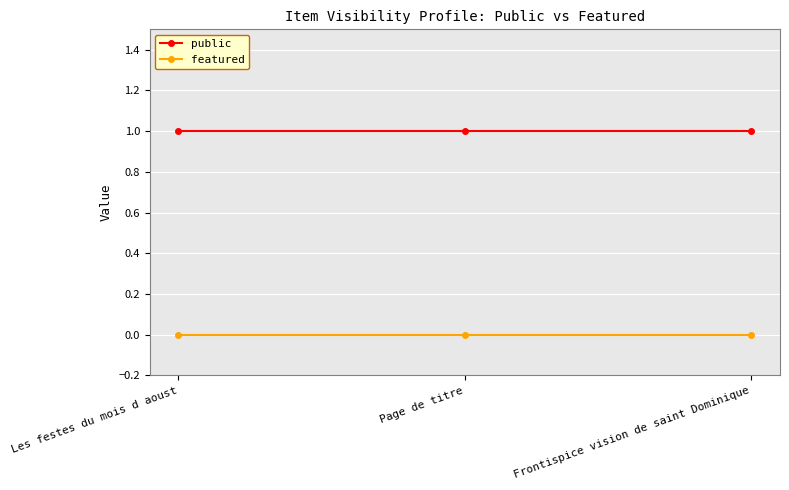

What is the sum of all public values?

3